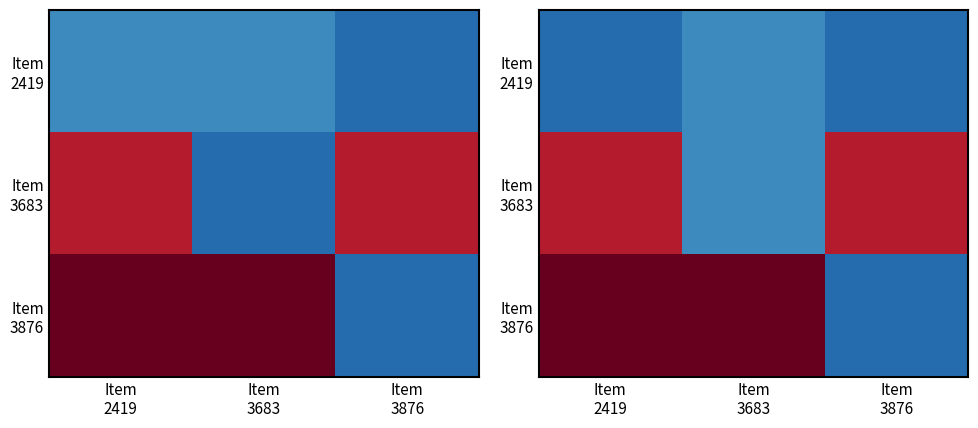

The Item 3876 series shows 1.7 at Item 3683. True or false?

False